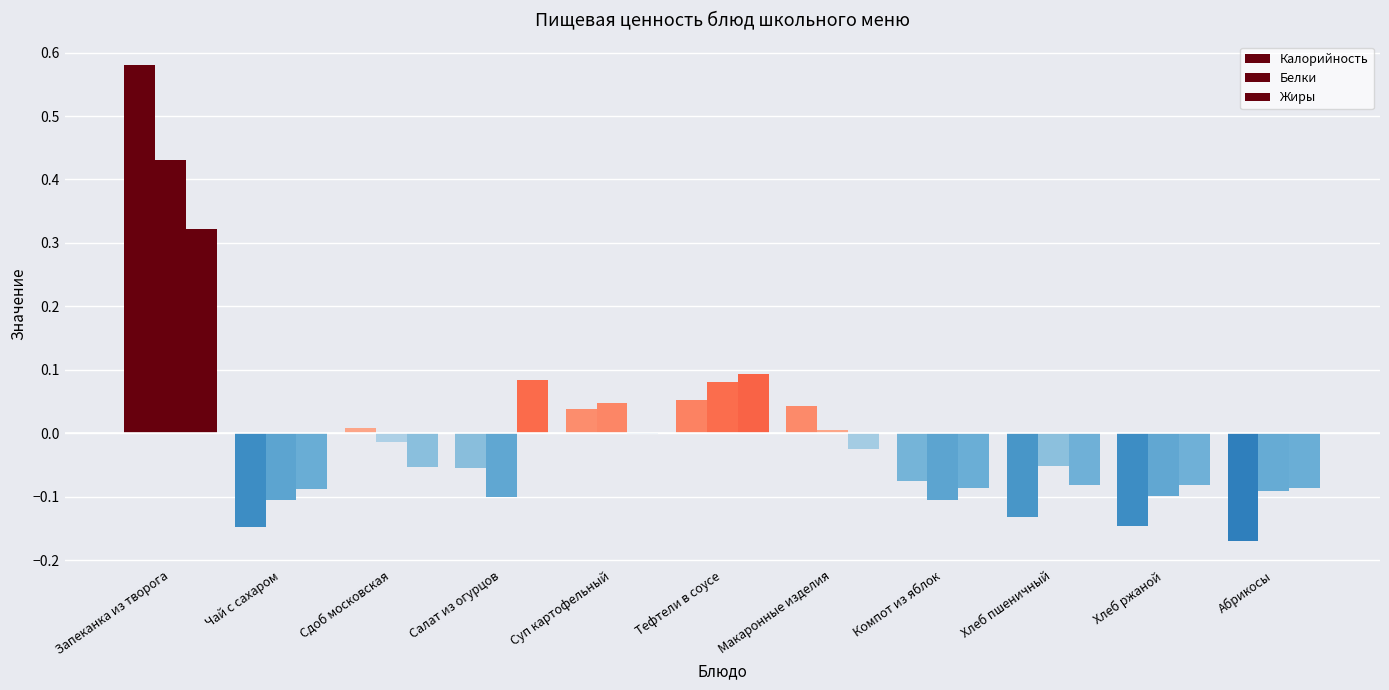

True or false: Калорийность has a value of 0.6 at Запеканка из творога.

True